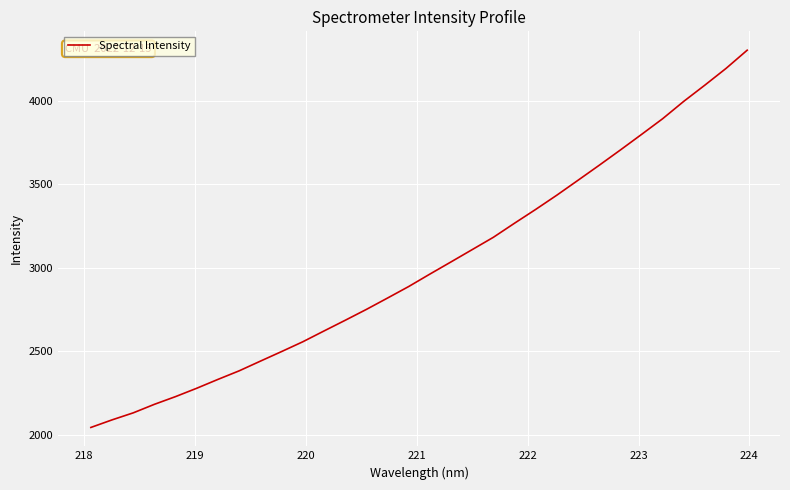

What is the difference between the maximum and minimum values?

2261.5